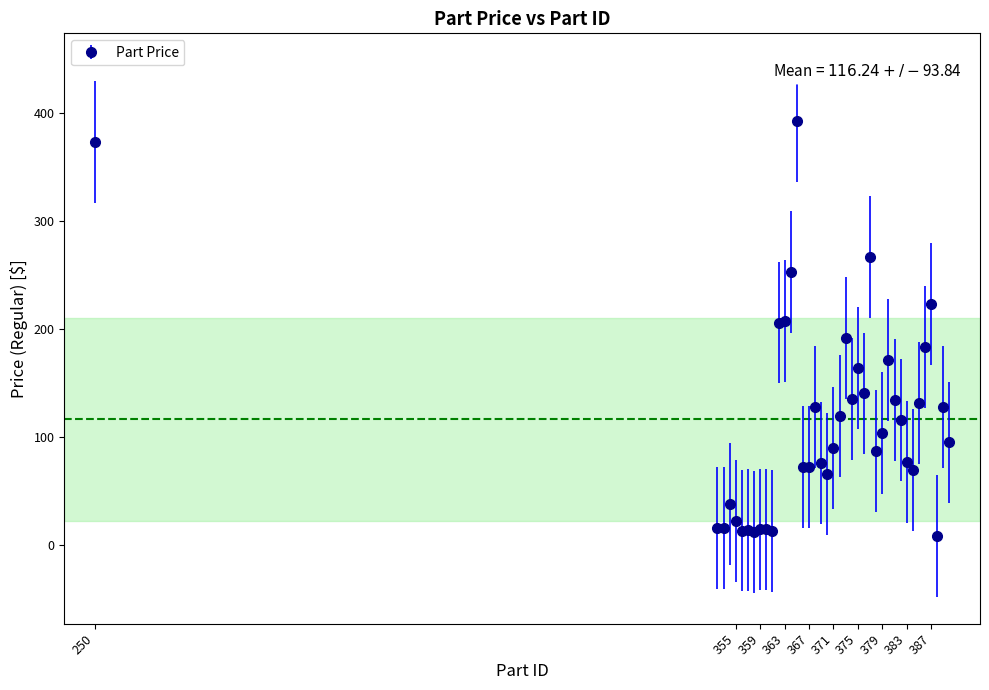

True or false: the data has more than 0 interior local peaks.

True